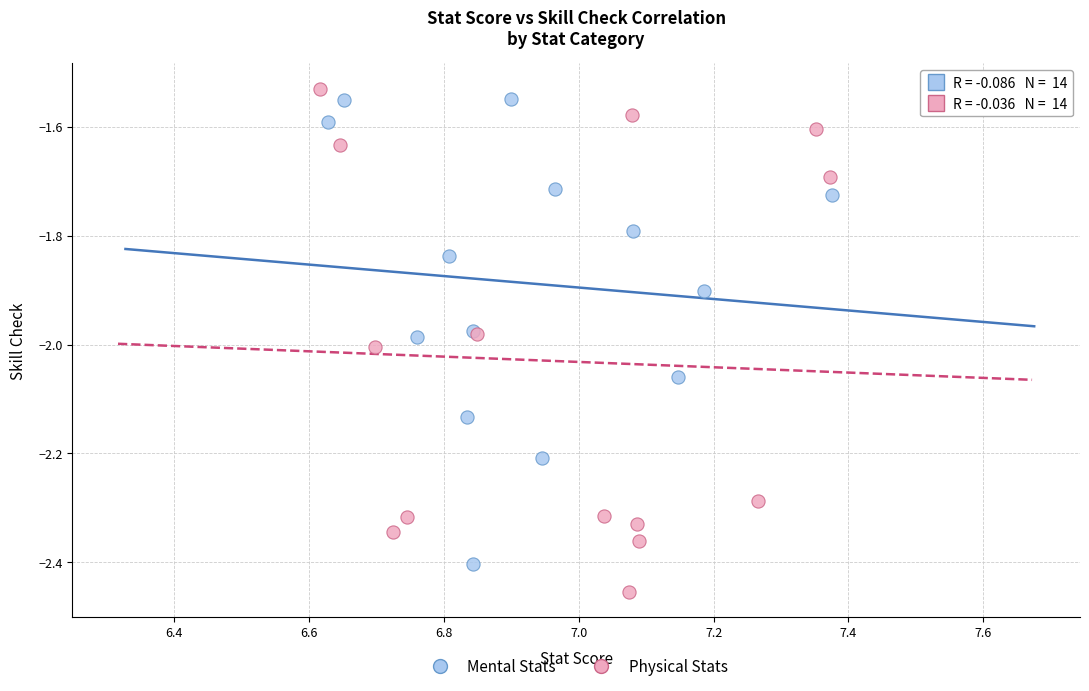

Which series reaches the maximum Y coordinate?

Physical Stats